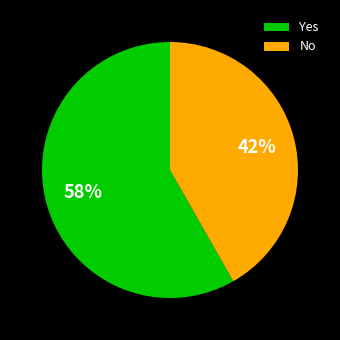

What is the majority slice?

Yes